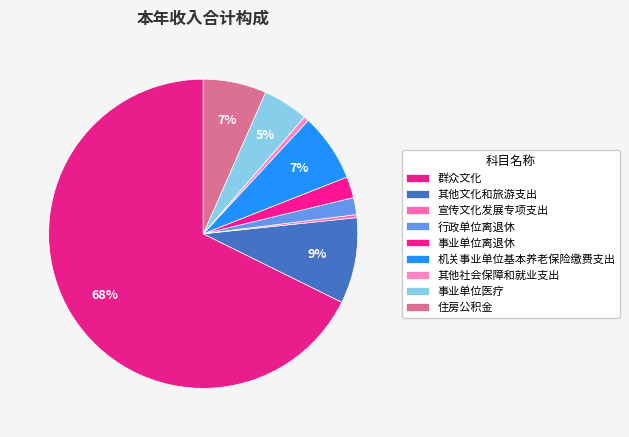

Between 其他文化和旅游支出 and 住房公积金, which is larger?

其他文化和旅游支出